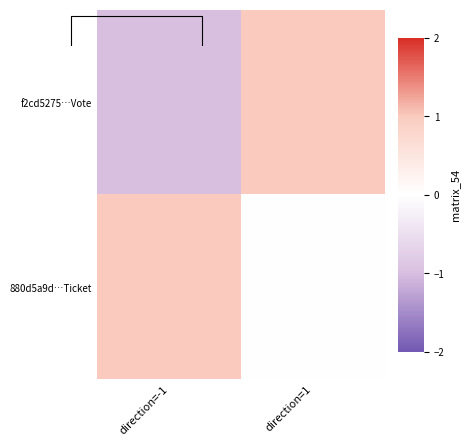

At how many categories does at least one series exceed 0?

2